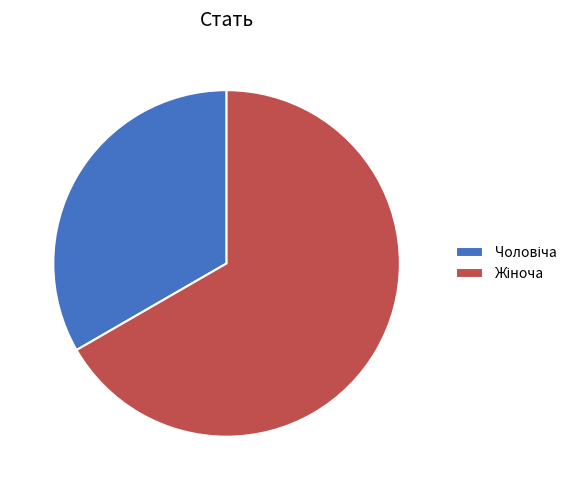

Does any single category account for the majority?

Yes